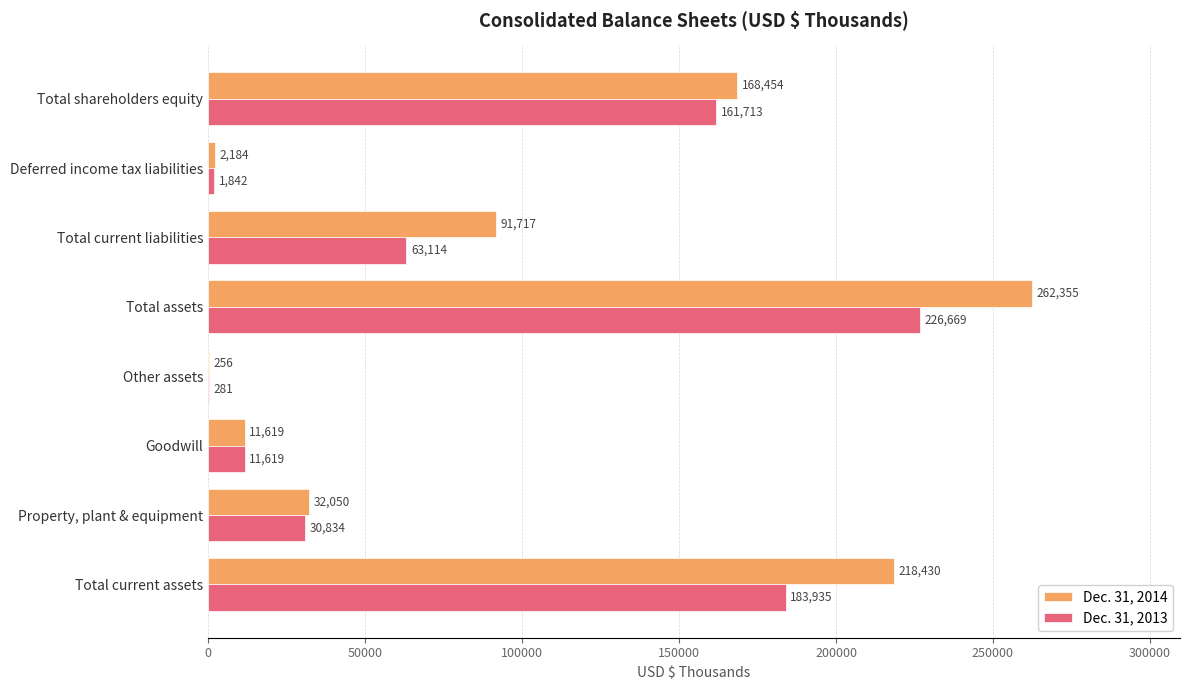

At which category is the sum across all series the highest?

Total assets